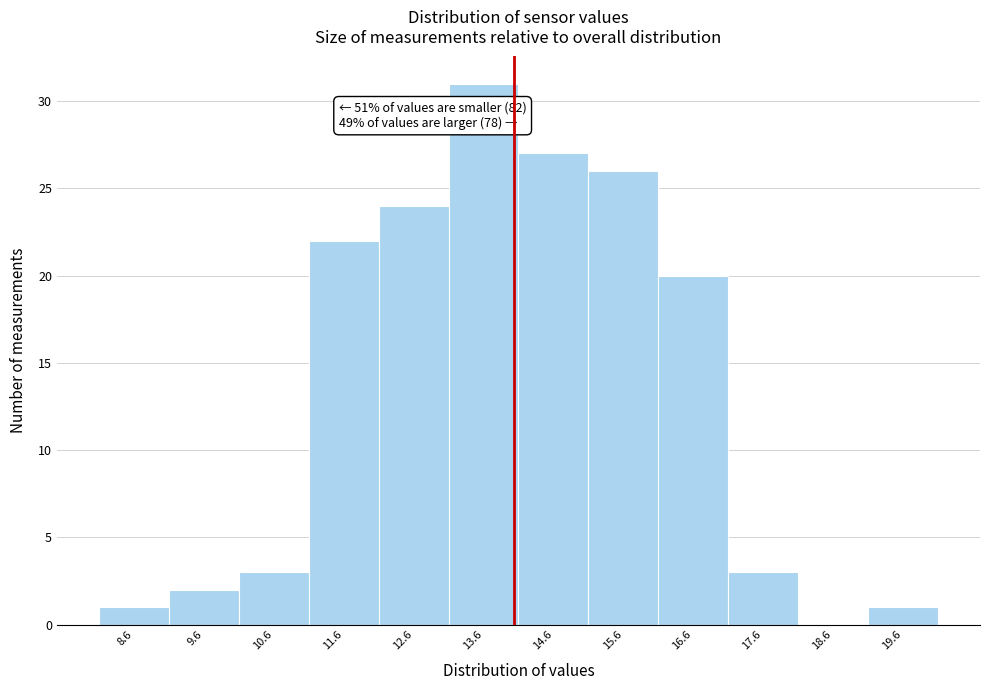

Which range on the x-axis has the tallest bar?

13.07 to 14.07